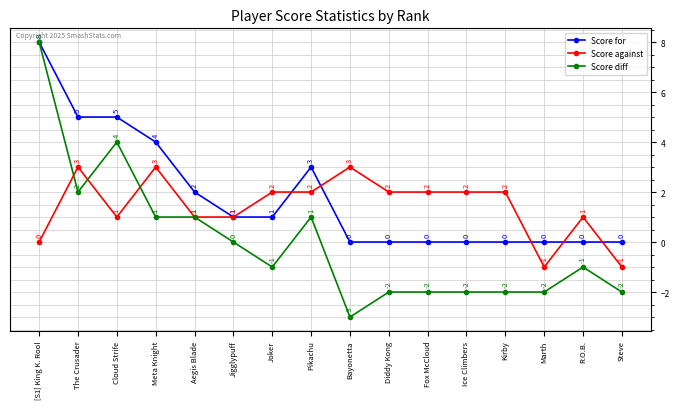

Rank the series by their average value, from lowest to highest.

Score diff, Score against, Score for